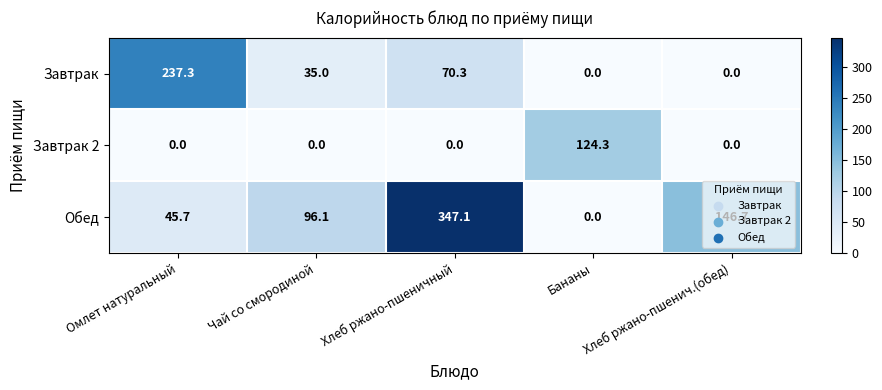

Is it true that Обед equals 159.9 at Хлеб ржано-пшеничный?

False